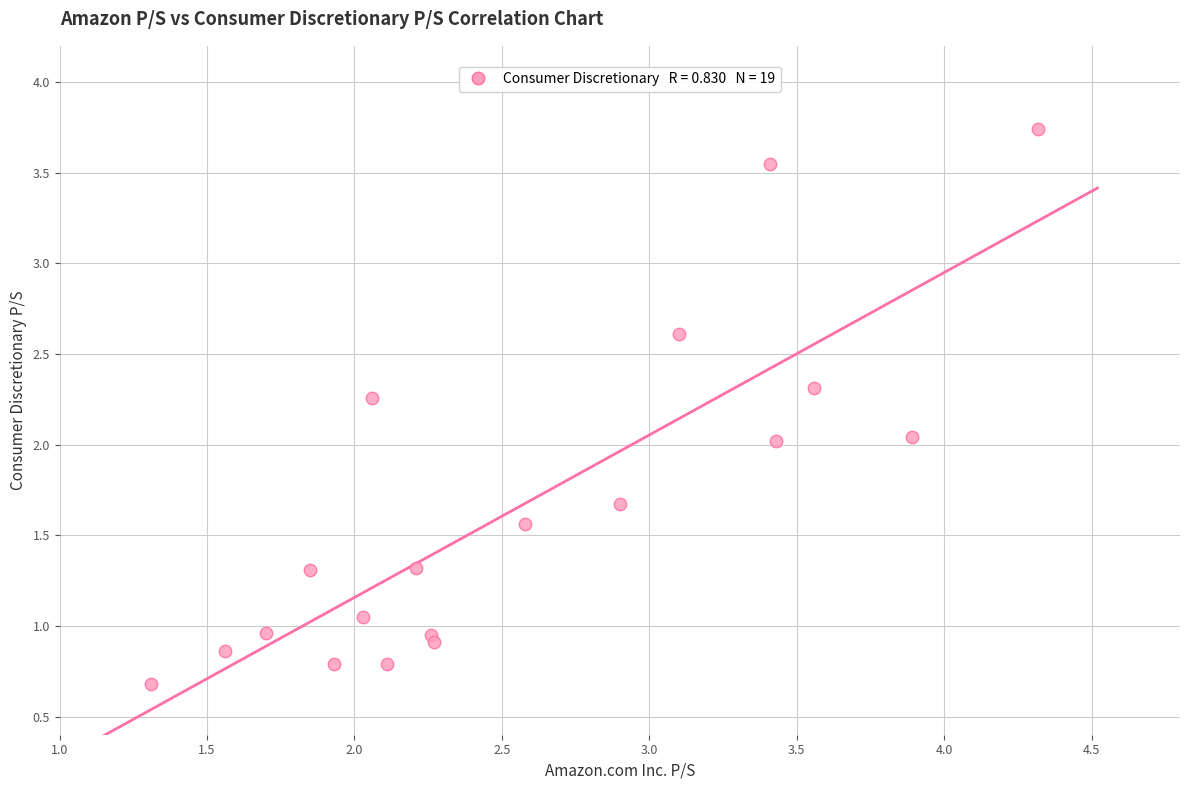

What is the range of Y values (max minus min)?

3.1